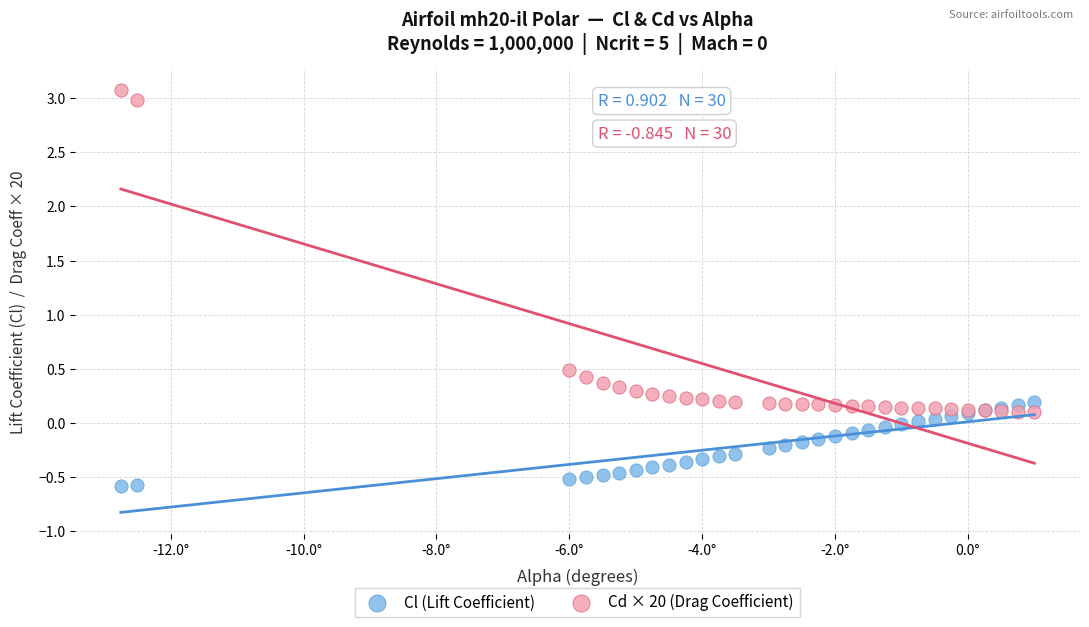

In the Cd × 20 (Drag Coefficient) series, what Y value is closest to 1?

0.5